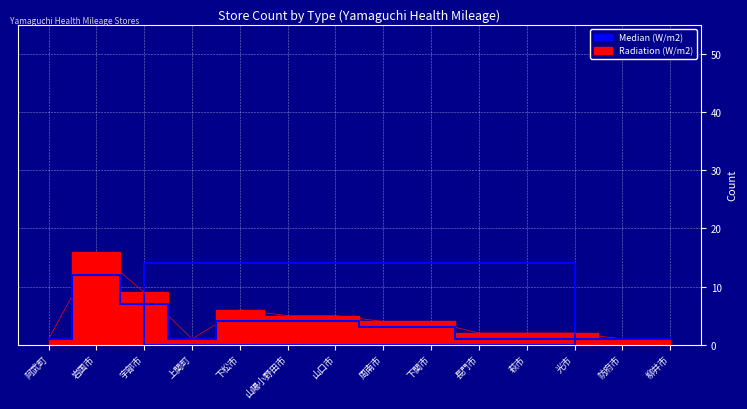

What is the label of the 4th point from the left?

上関町